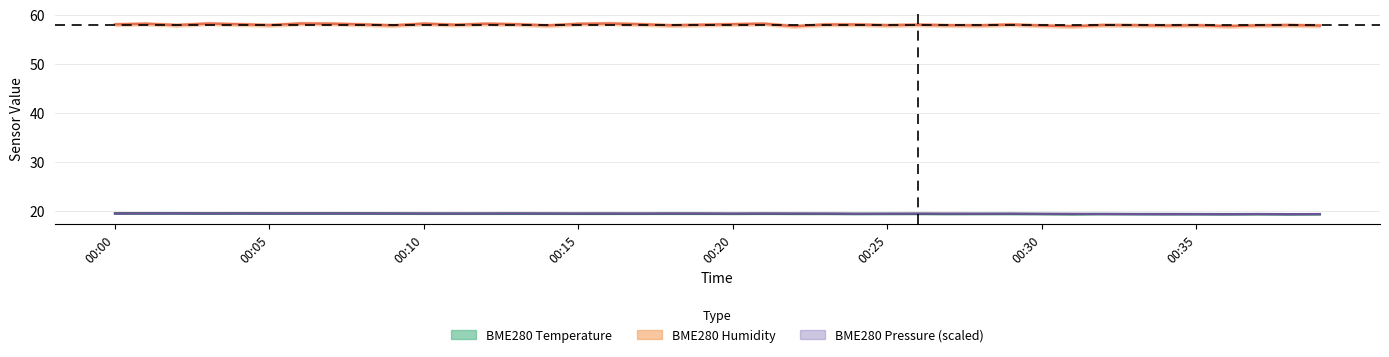

The value of BME280_humidity at 00:00 is 75.9. True or false?

False